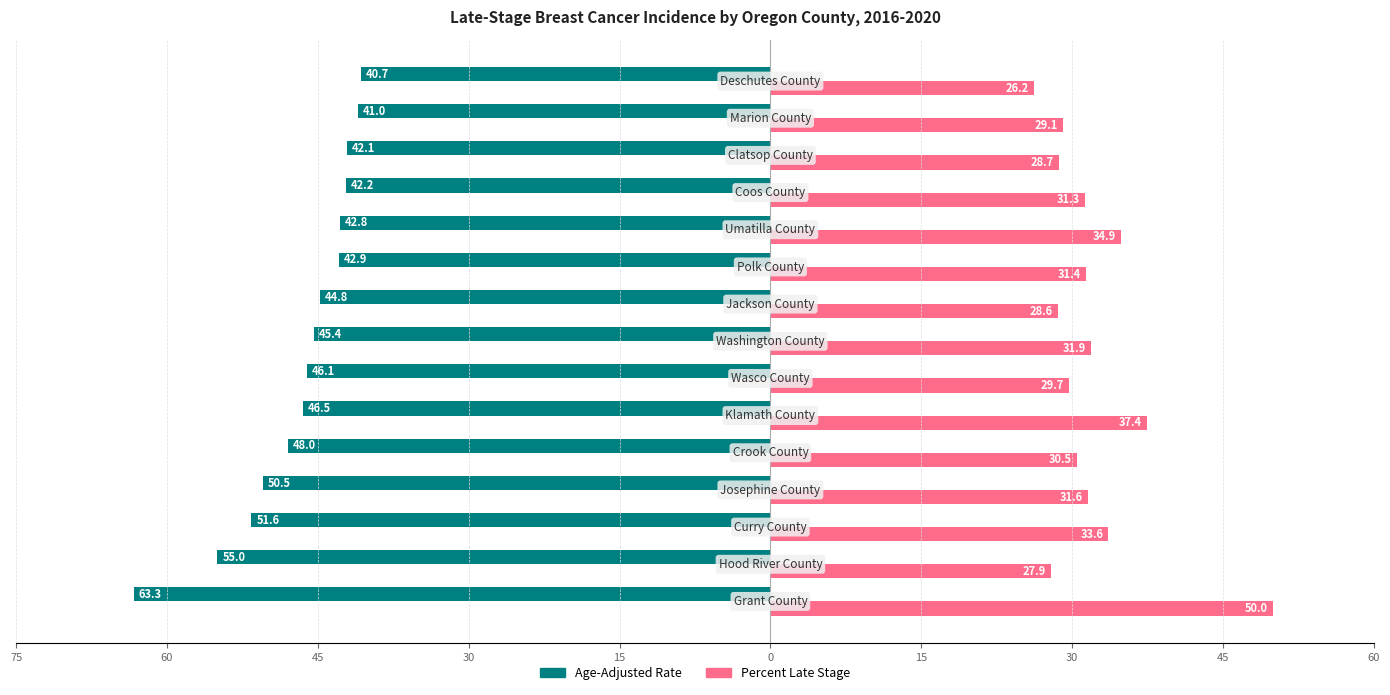

What is the difference between the maximum and minimum values in the Percent Late Stage series?

23.8